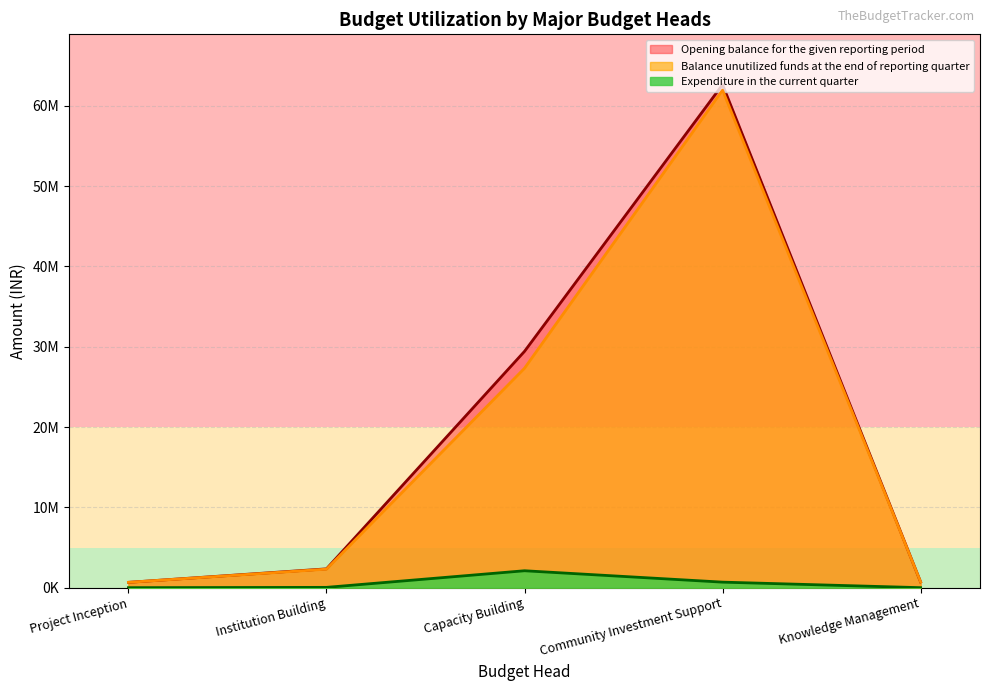

Which series has the largest total across all categories?

Opening balance for the given reporting period